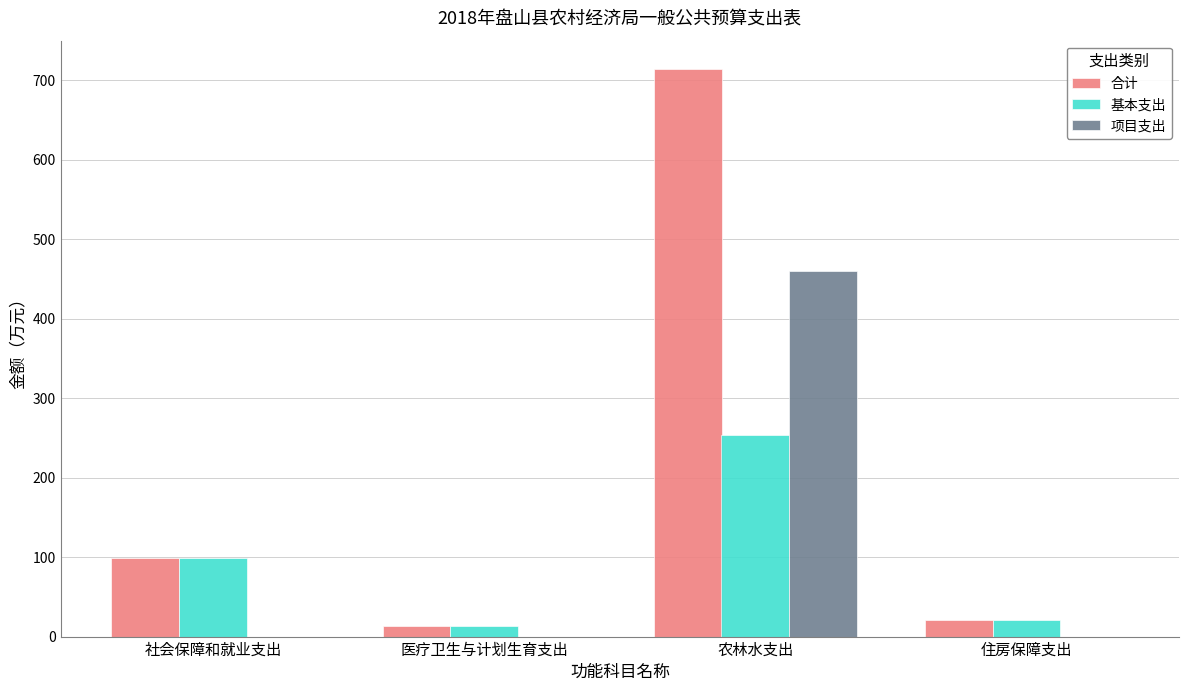

Read the 项目支出 value at 农林水支出.

460.0